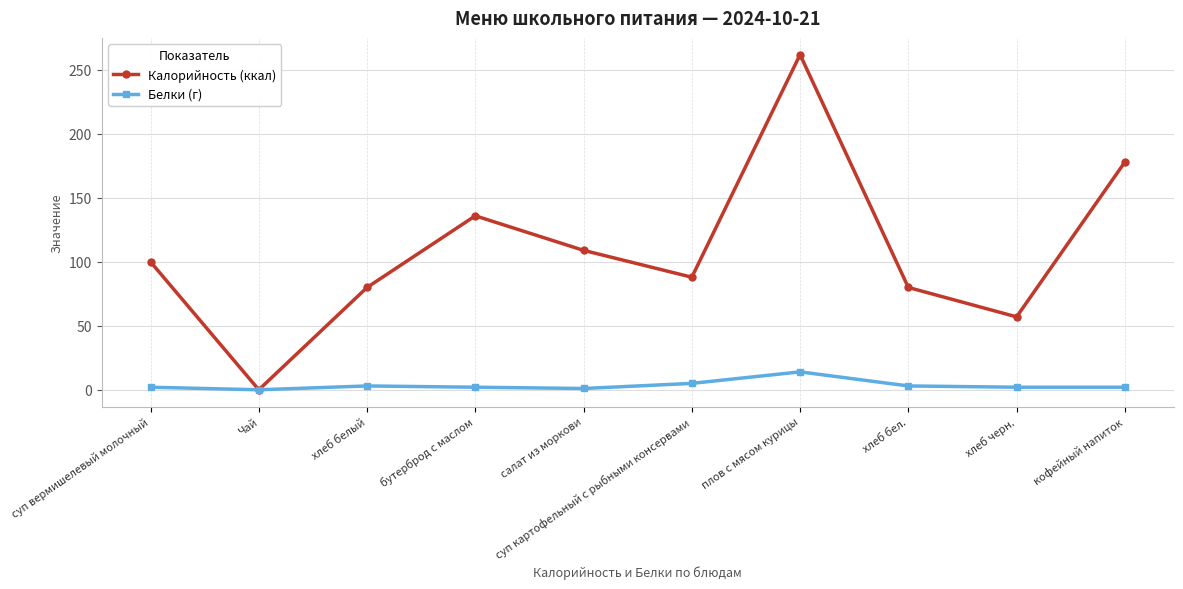

What is the label of the 4th point from the right?

плов с мясом курицы